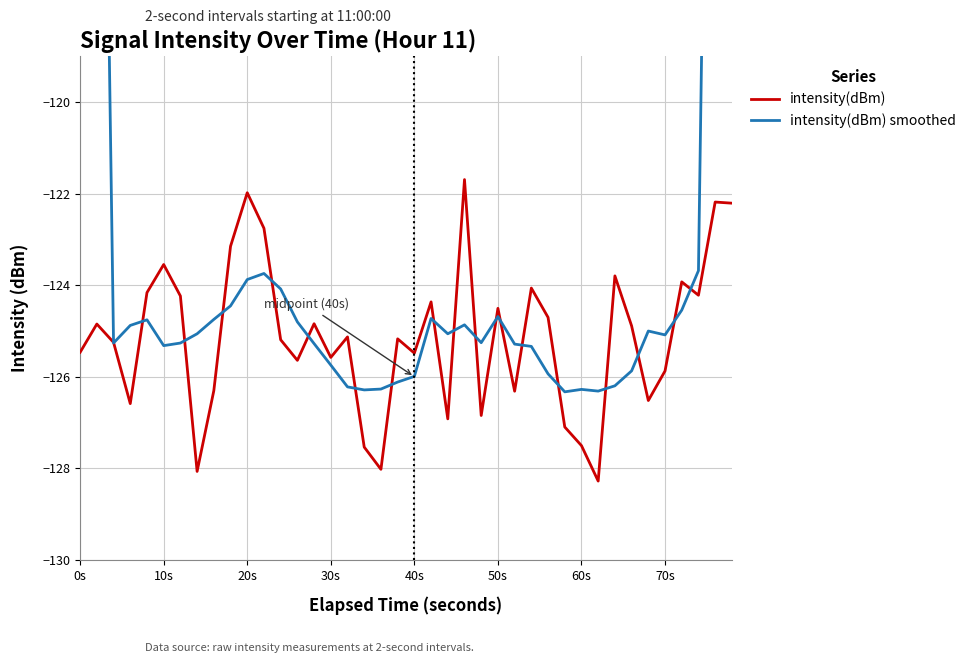

True or false: intensity(dBm) has a value of -210.9 at 60s.

False